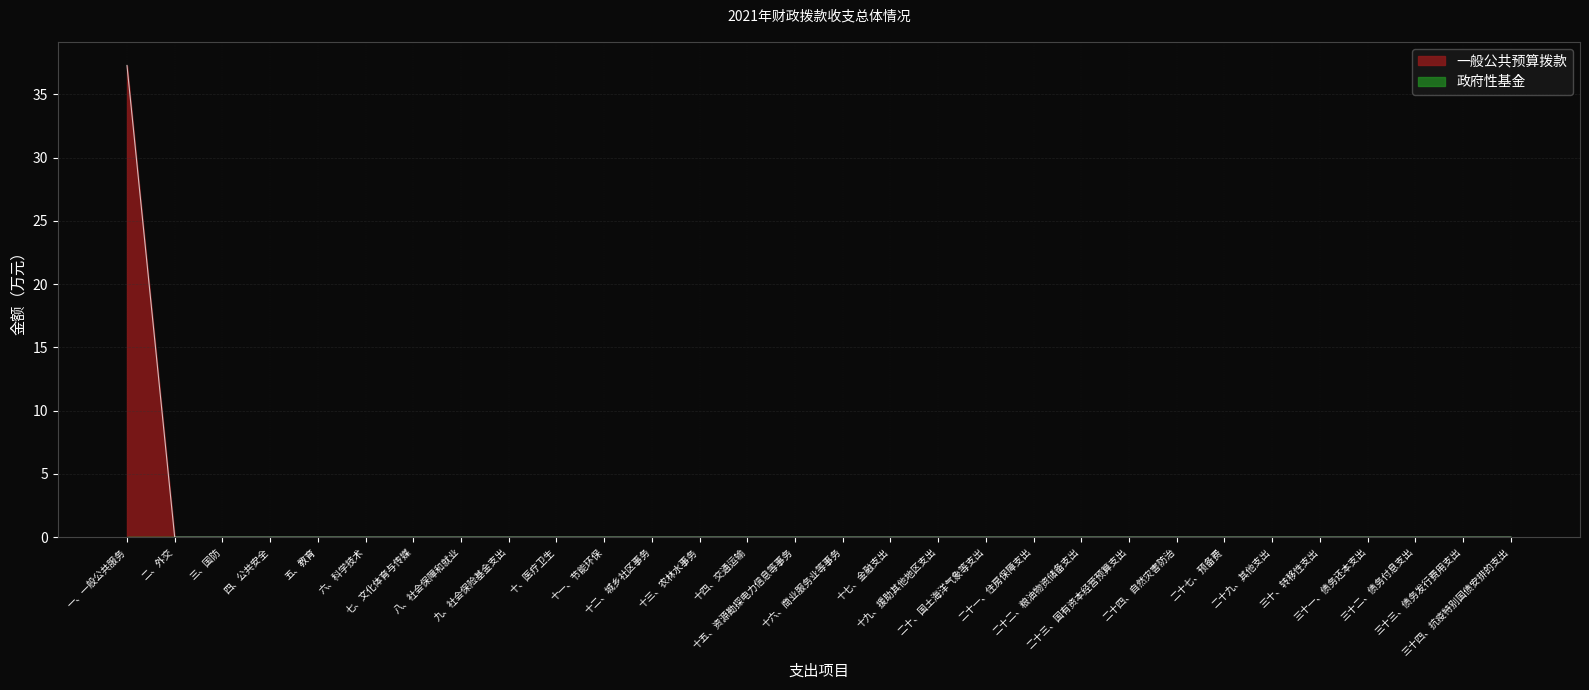

What is the label of the 15th point from the right?

十六、商业服务业等事务